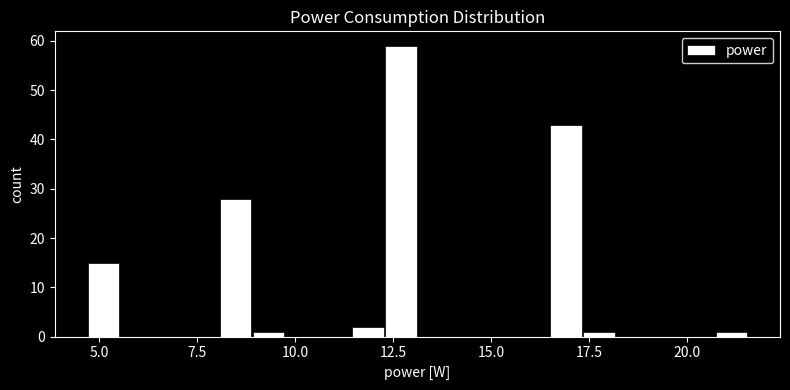

Read against the x-axis, roughly where is the centre of the tallest bar?

12.5